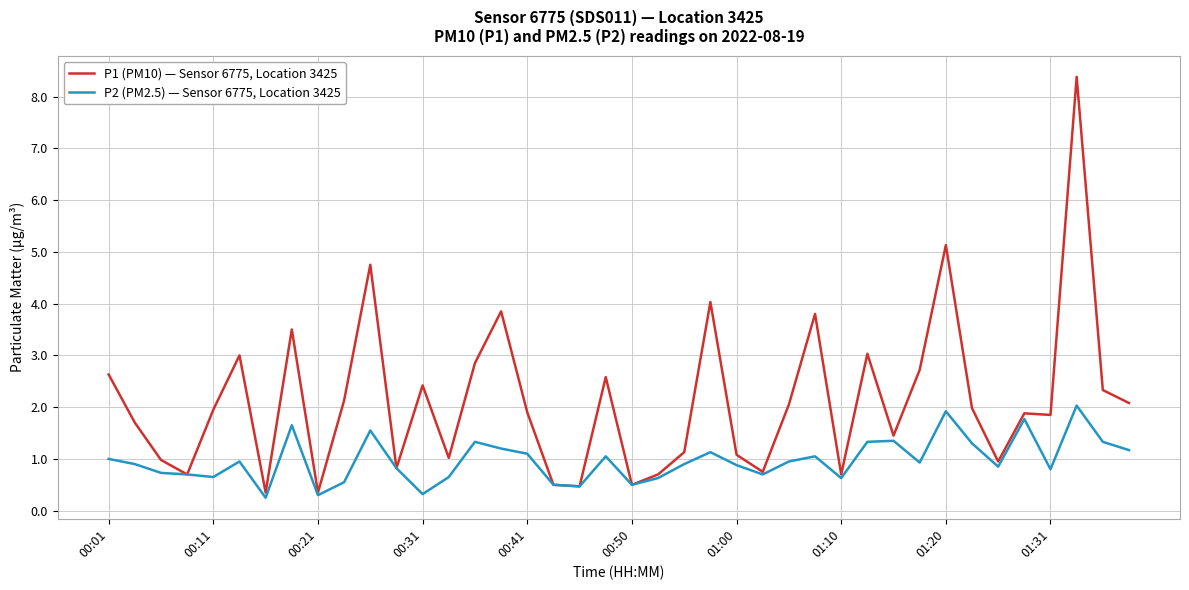

Which series has the widest spread of values?

P1 (PM10) — Sensor 6775, Location 3425